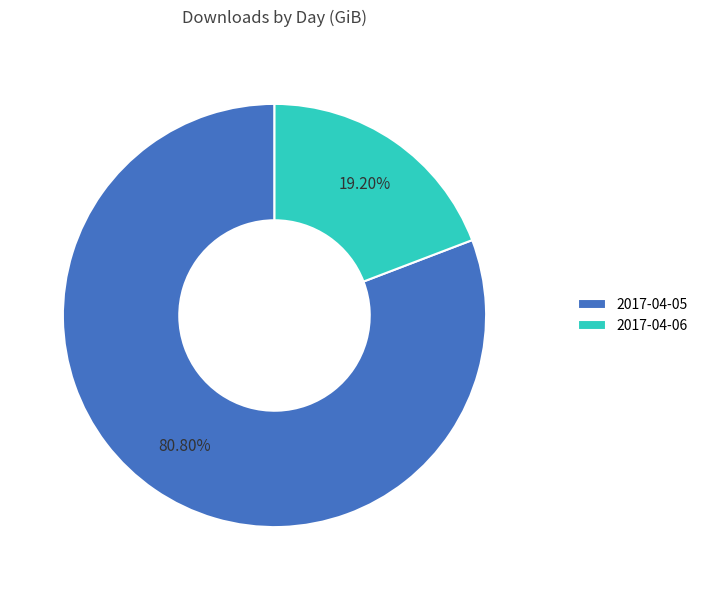

What is the ratio of the value at 2017-04-05 to the value at 2017-04-06?

4.2